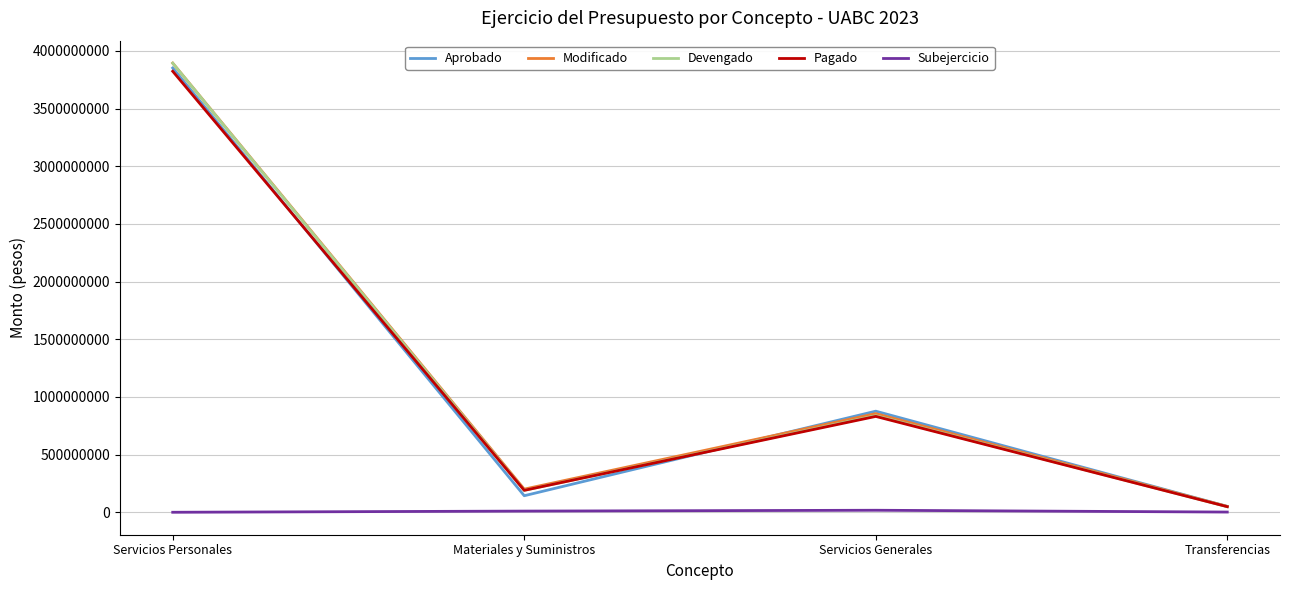

At which category is the sum across all series the highest?

Servicios Personales